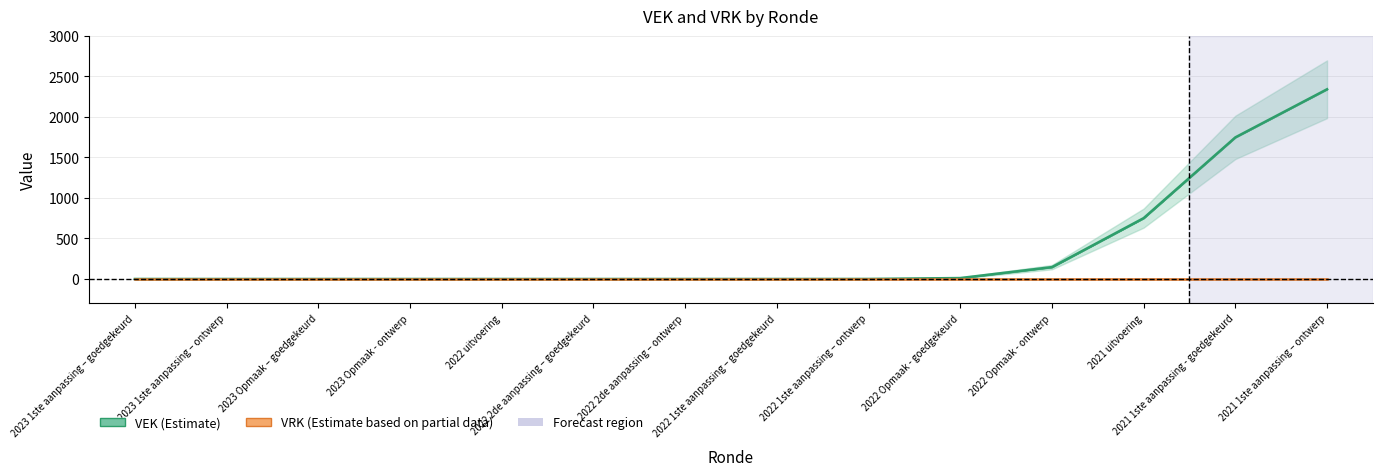

The VEK series shows 97.6 at 2022 Opmaak - ontwerp. True or false?

False